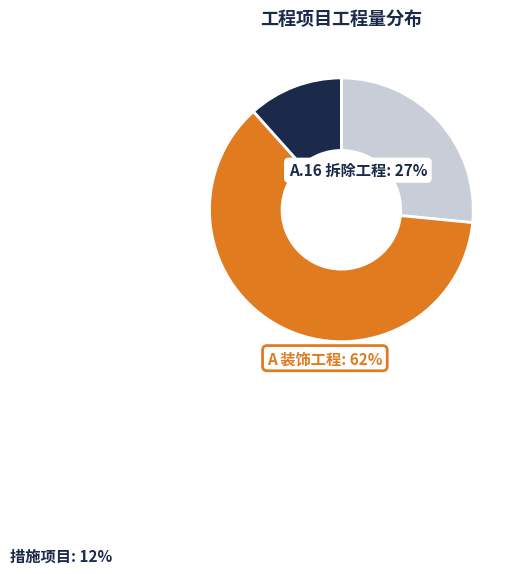

Is there any slice that represents more than half of the pie?

Yes